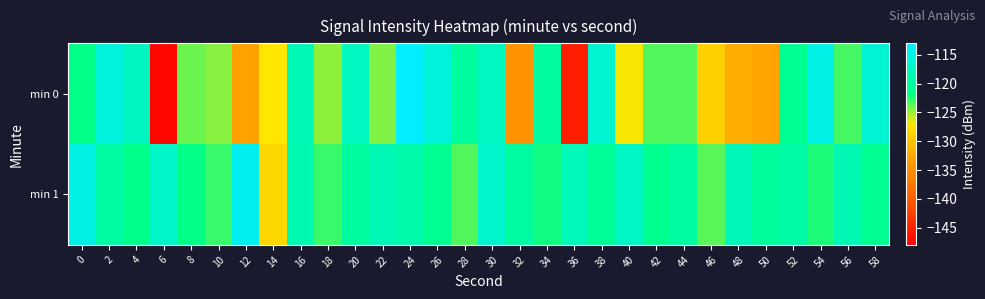

At which category is the sum across all series the highest?

24